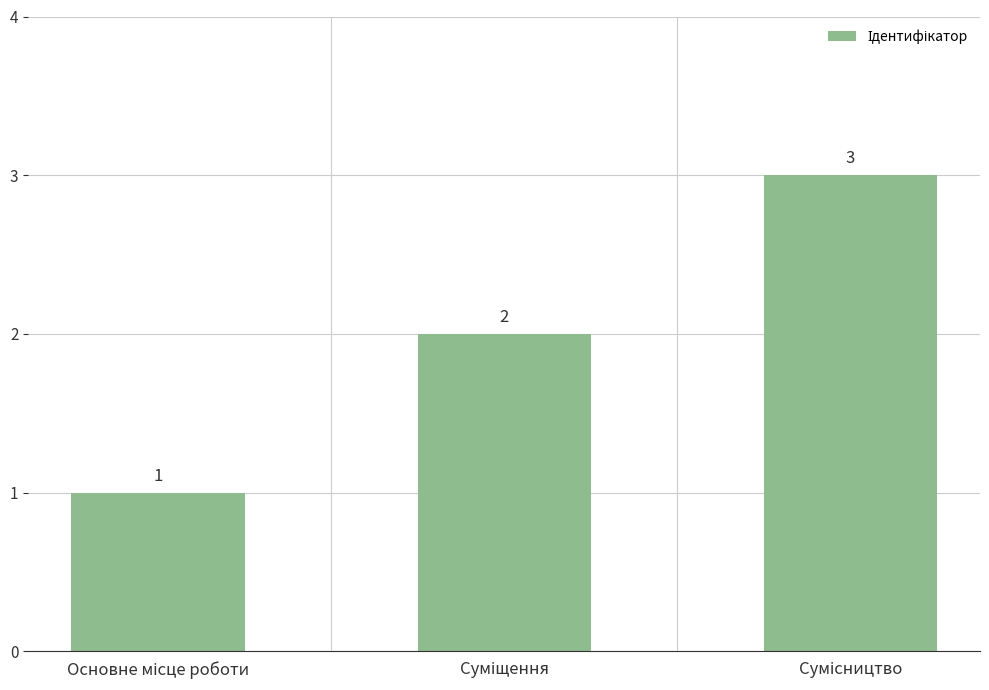

What is the value of the 3rd bar from the left?

3